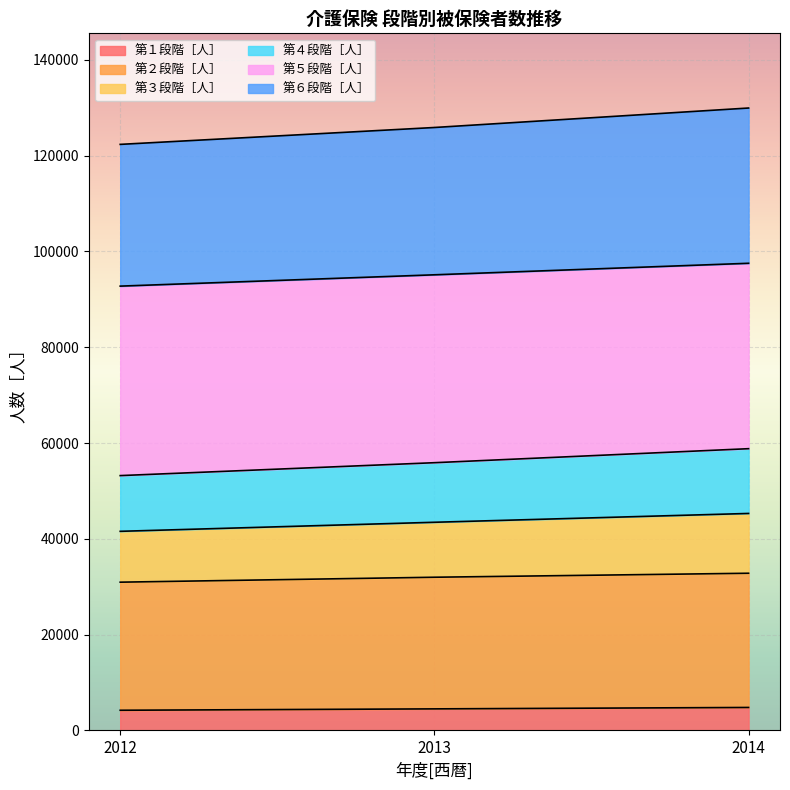

At how many categories does at least one series exceed 21715?

3